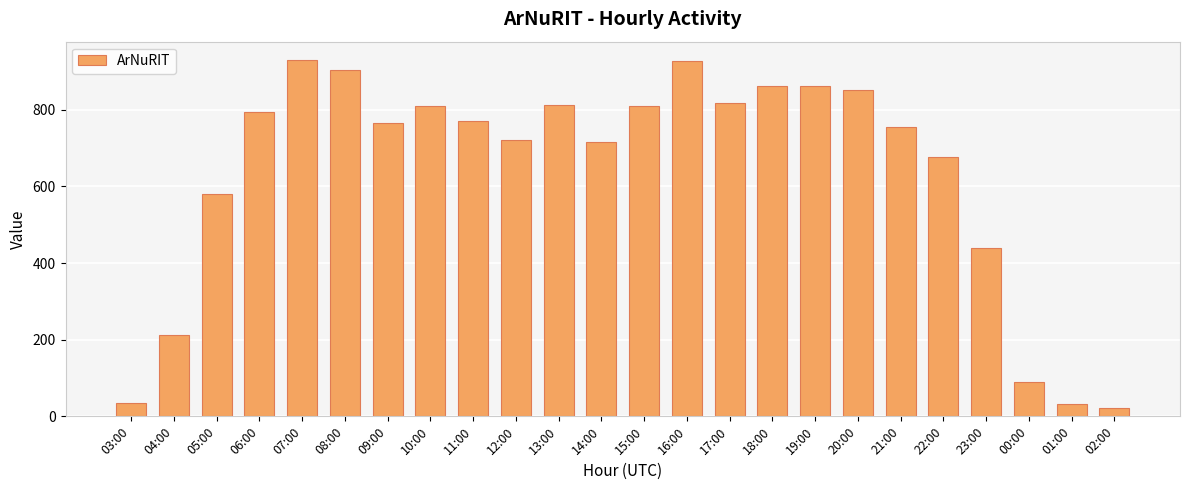

What is the change in value from 09:00 to 14:00?

-49